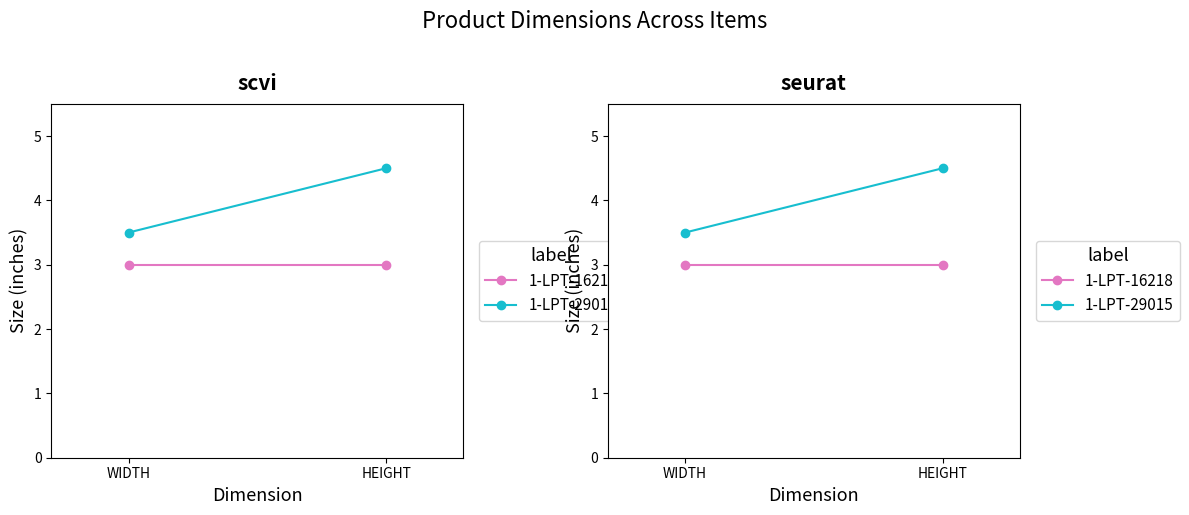

What is the value of the 1-LPT-16218 point at the 2nd from the left?

3.0